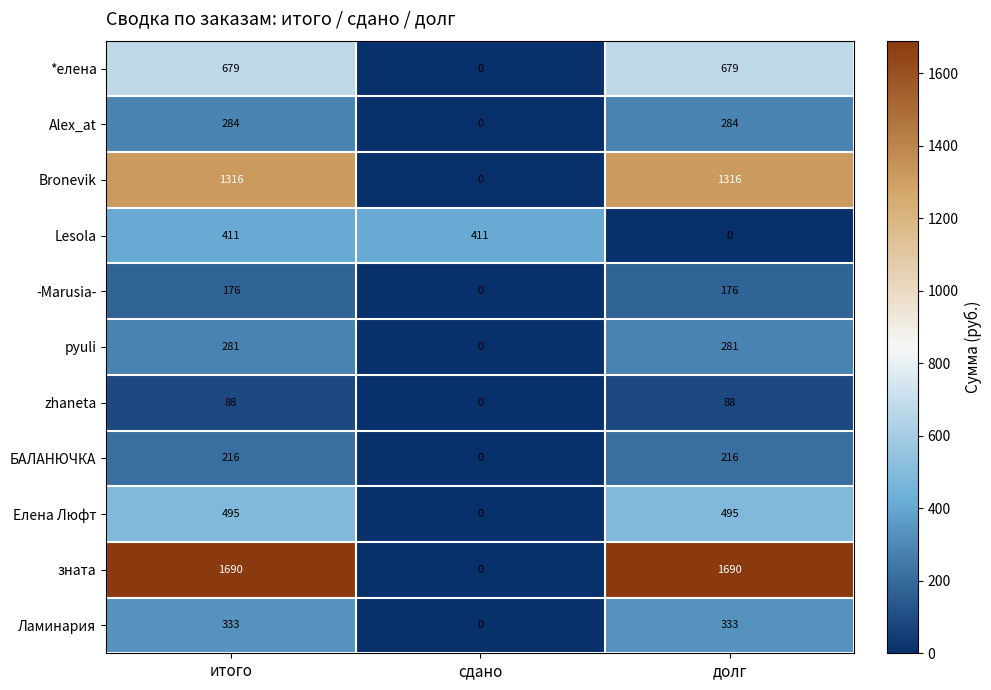

Which series has the largest range (max minus min)?

зната